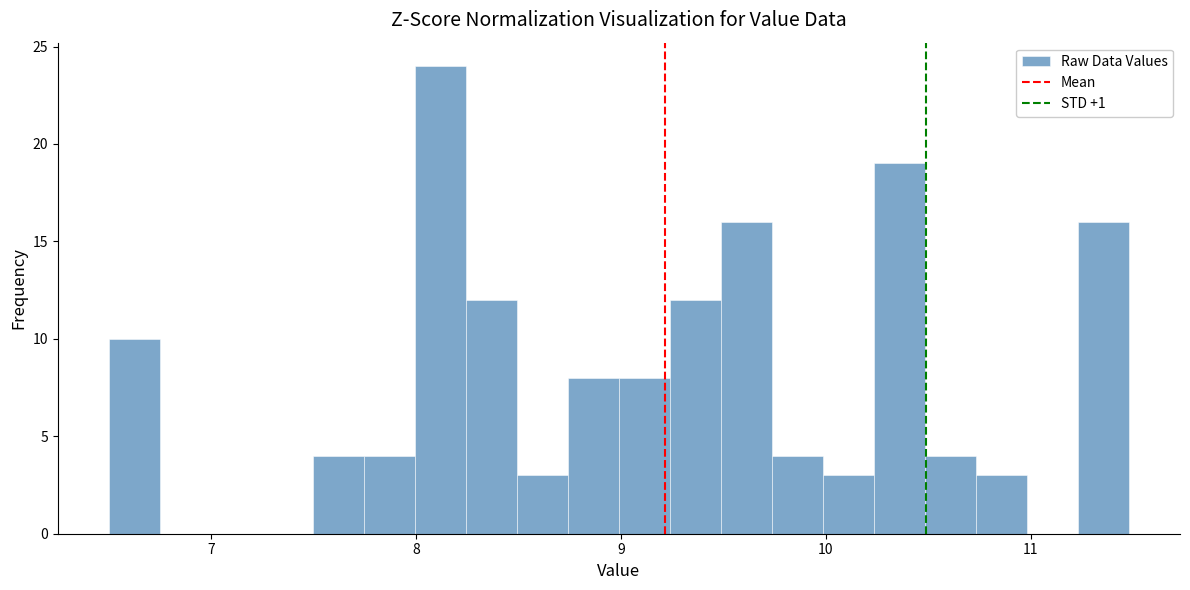

Around what value on the x-axis is the tallest bar? Give the approximate position of its centre, as read against the axis.

8.1